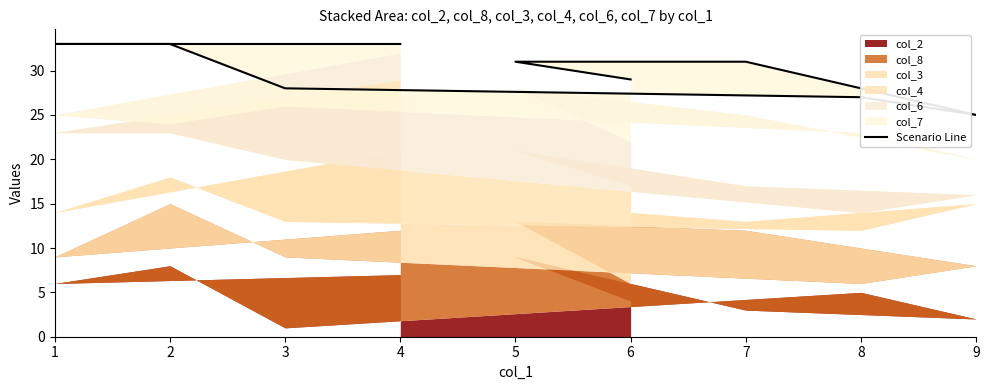

The value at 4 is 16. True or false?

False